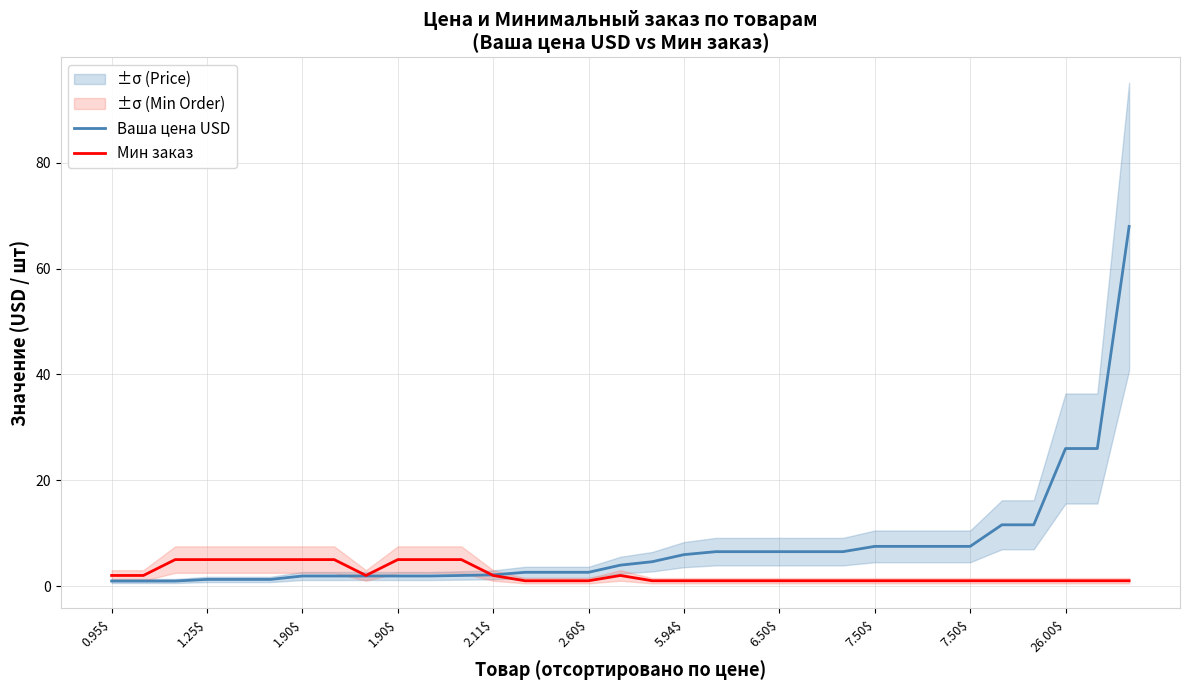

Reading left to right, what are all the values shown in this chart?

Ваша цена USD: 0.9	0.9	0.9	1.2	1.2	1.2	1.9	1.9	1.9	1.9	1.9	2.0	2.1	2.6	2.6	2.6	4.0	4.6	5.9	6.5	6.5	6.5	6.5	6.5	7.5	7.5	7.5	7.5	11.6	11.6	26.0	26.0	68.0
Мин заказ: 2.0	2.0	5.0	5.0	5.0	5.0	5.0	5.0	2.0	5.0	5.0	5.0	2.0	1.0	1.0	1.0	2.0	1.0	1.0	1.0	1.0	1.0	1.0	1.0	1.0	1.0	1.0	1.0	1.0	1.0	1.0	1.0	1.0